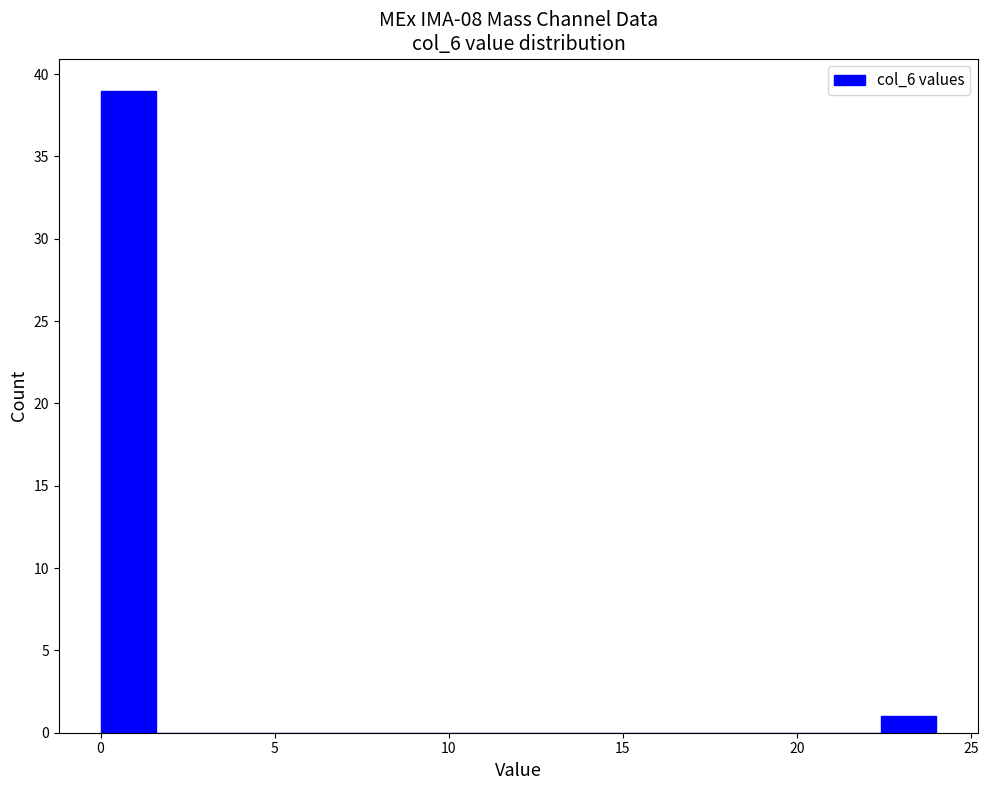

Around what value on the x-axis is the tallest bar? Give the approximate position of its centre, as read against the axis.

1.0